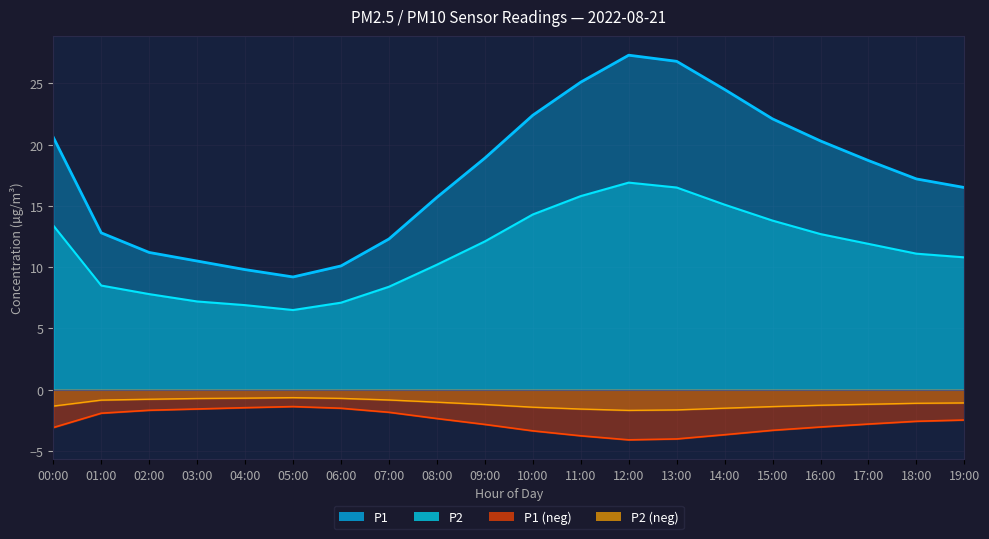

The P1 series shows 23.8 at 08:00. True or false?

False